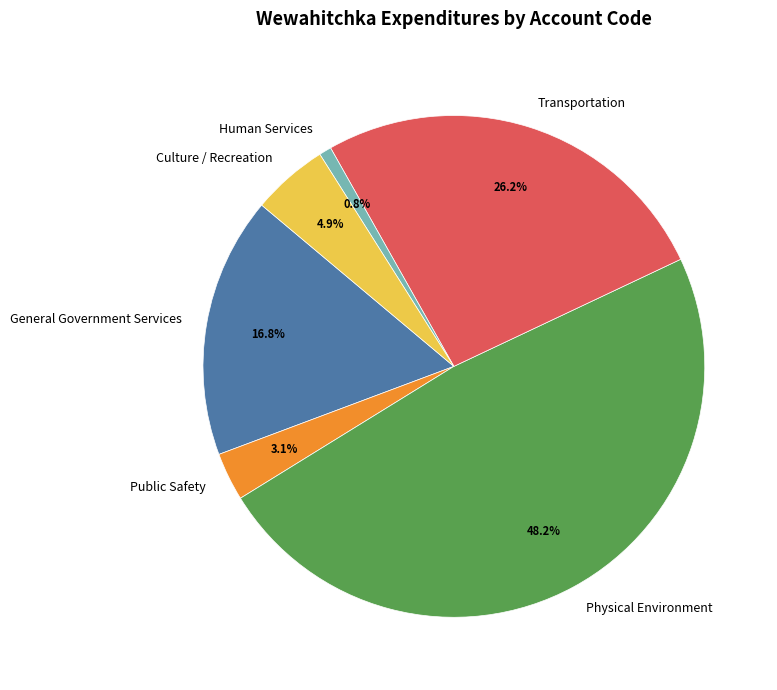

How much of the chart is everything except Transportation?

73.8%